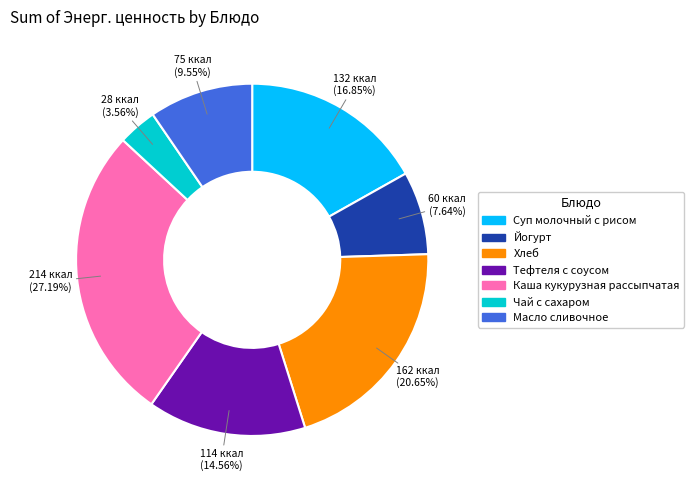

Does any single category account for the majority?

No